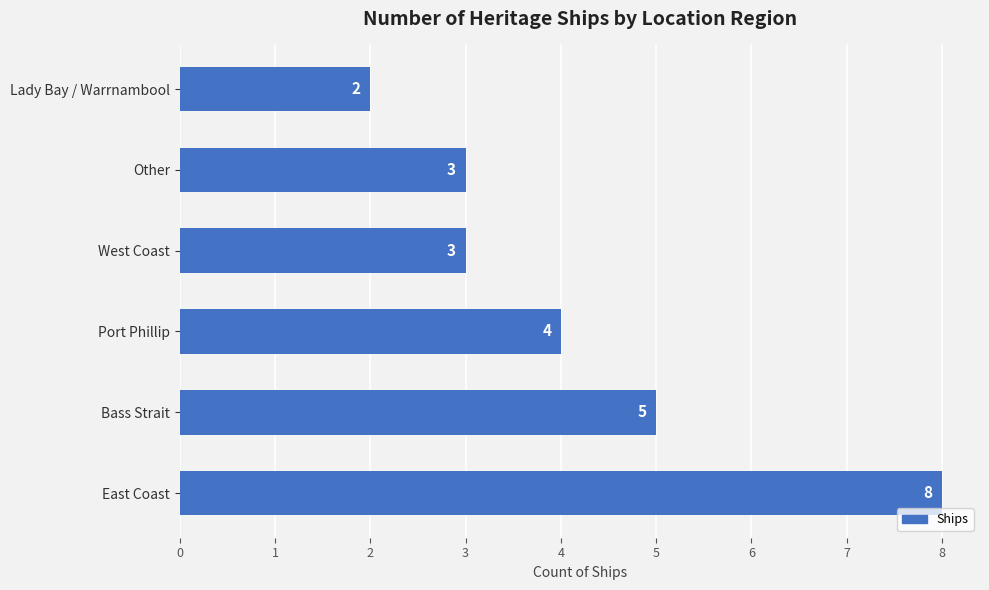

Does the chart contain stacked bars?

No